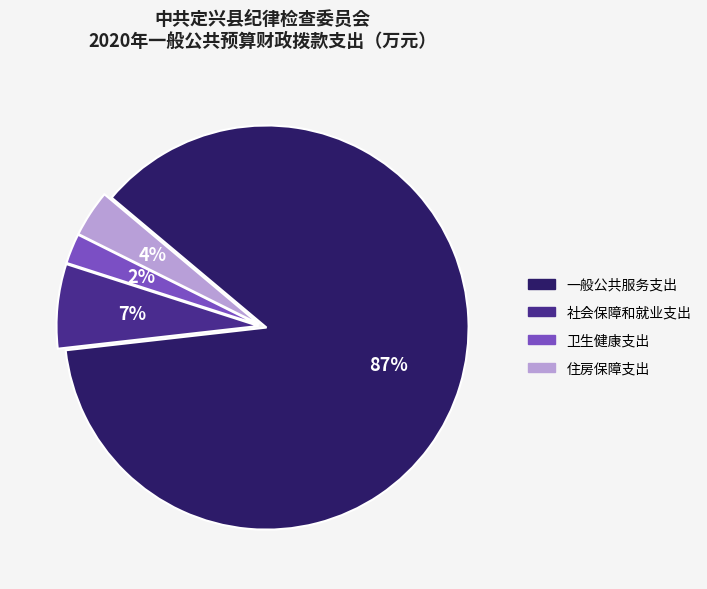

Do 住房保障支出 and 卫生健康支出 together represent more than half of the pie?

No